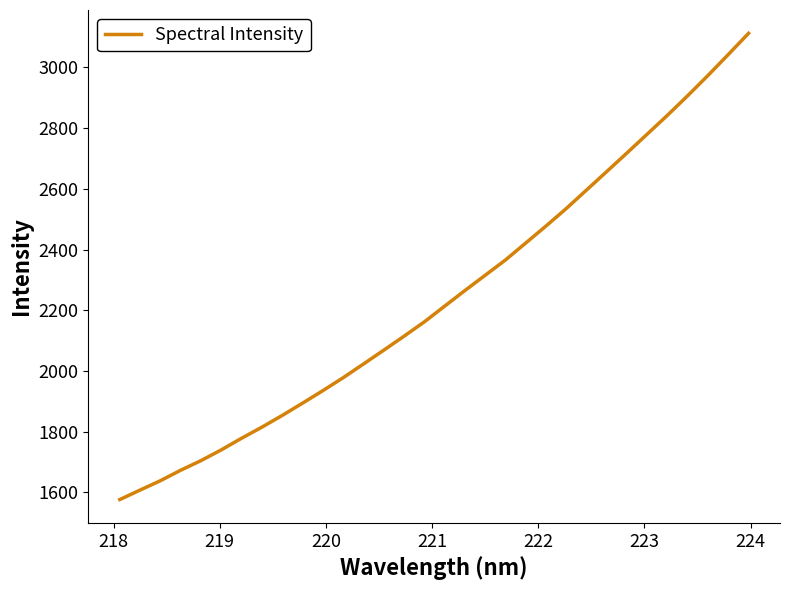

What is the minimum value shown in the chart?

1575.8